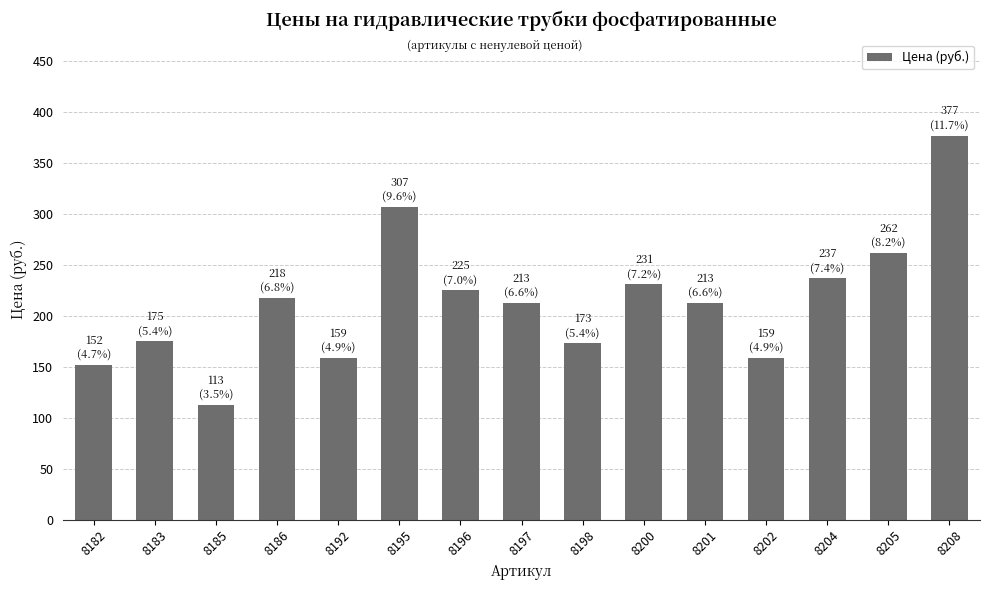

Which category has the lowest value across all series?

8185